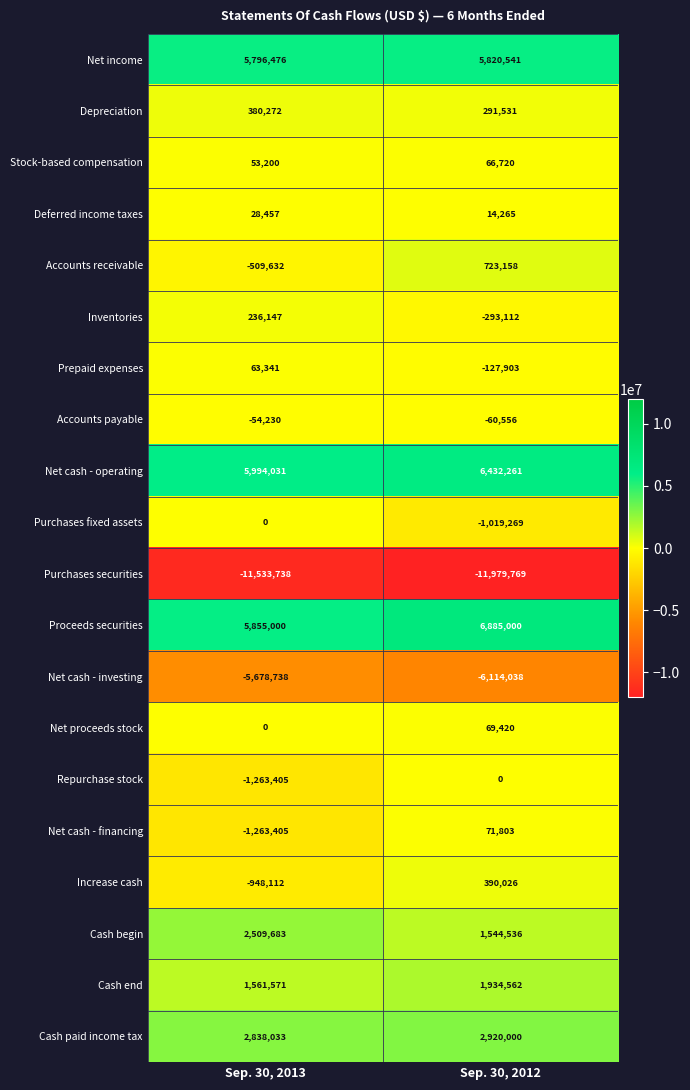

What is the greatest value displayed?

6885000